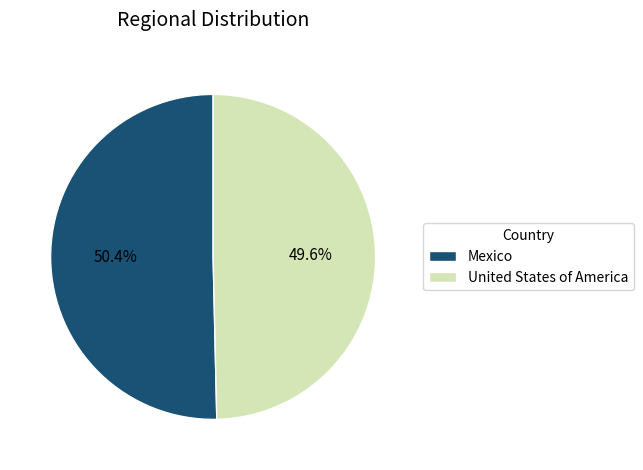

Rank the categories by value from lowest to highest.

United States of America, Mexico